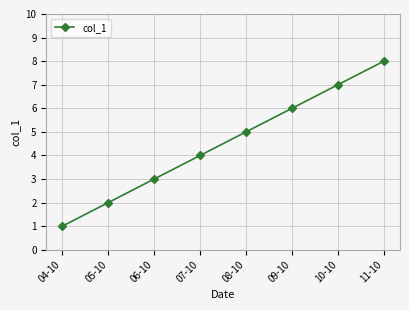

Which category has the highest value across all series?

11-10